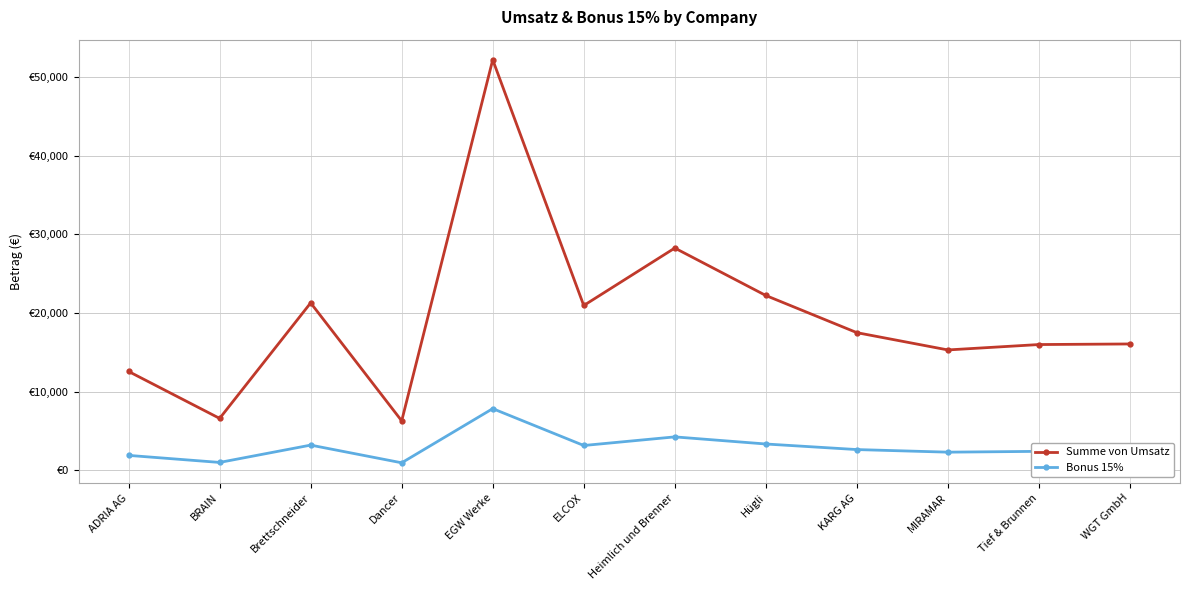

Is this an area chart (filled region under the line)?

No